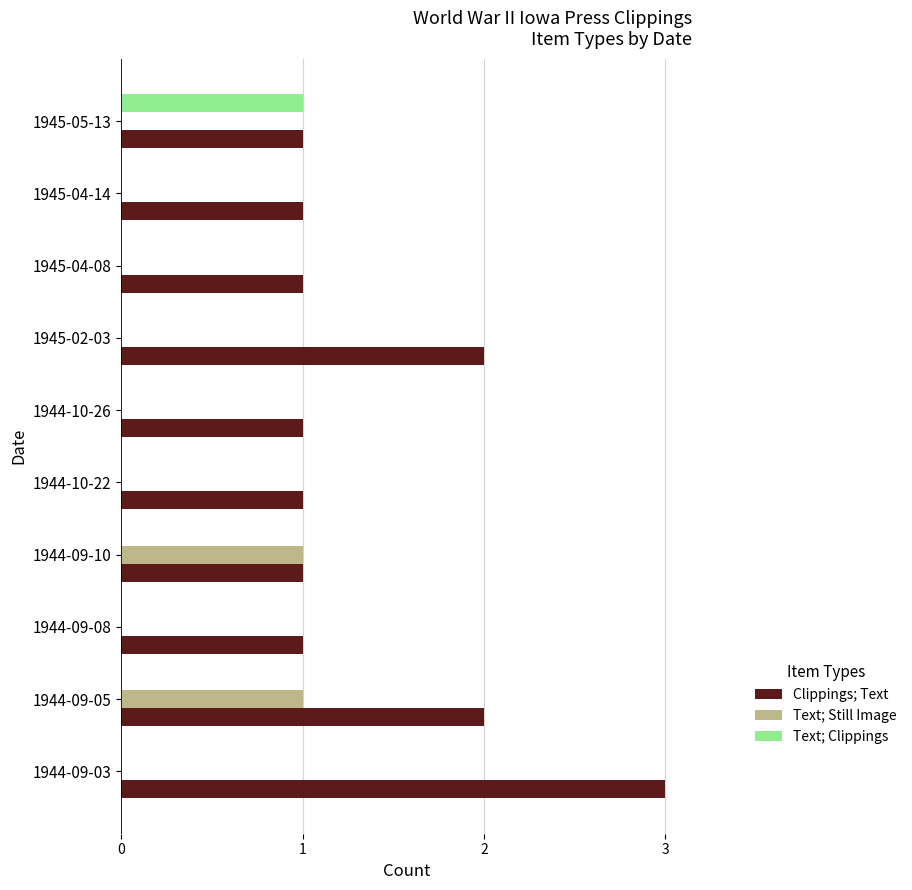

The value of Text; Clippings at 1945-04-14 is -1. True or false?

False